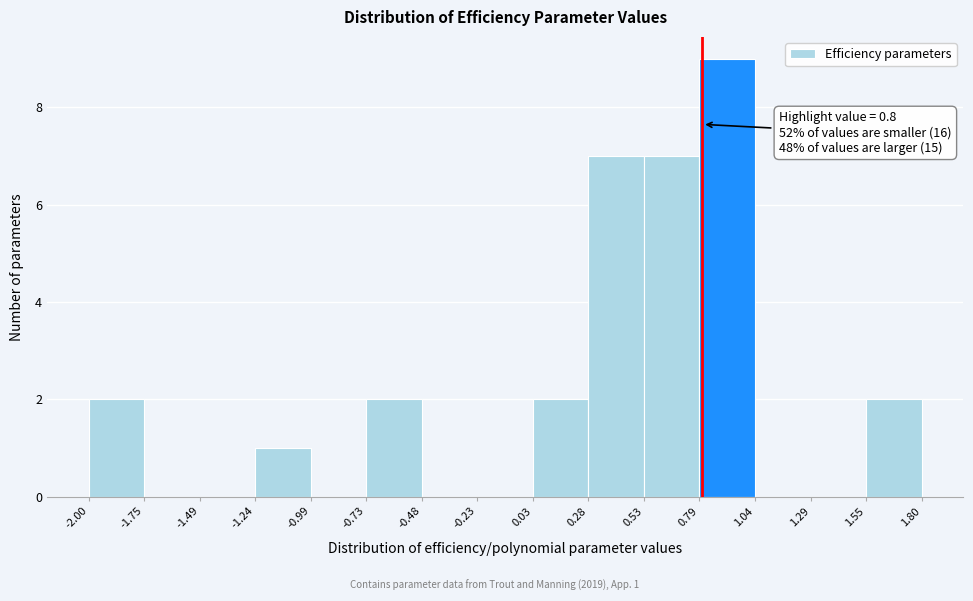

Which range on the x-axis has the tallest bar?

0.79 to 1.04